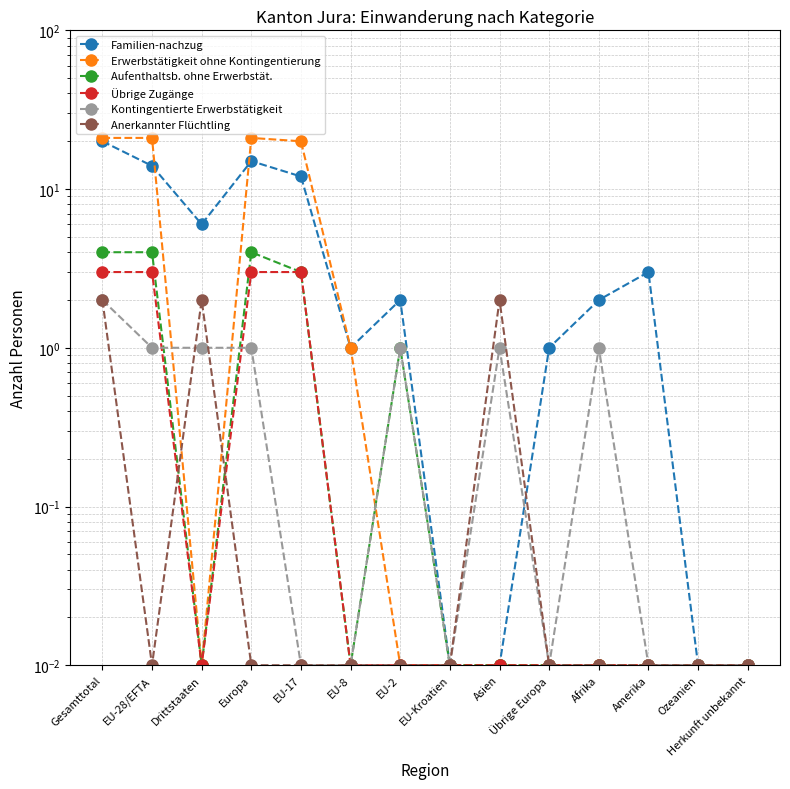

True or false: Erwerbstätigkeit ohne Kontingentierung has more than 2 interior local peaks.

False